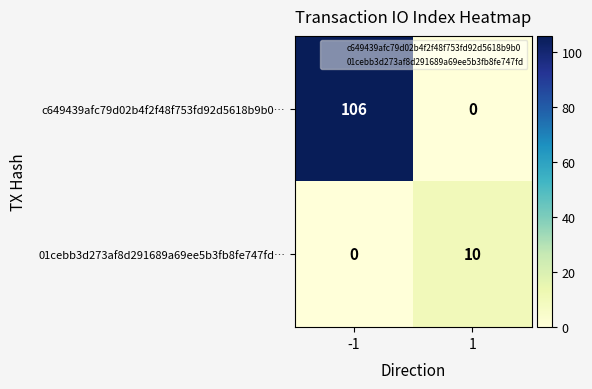

What is the highest value of the c649439afc79d02b4f2f48f753fd92d5618b9b0… series?

106